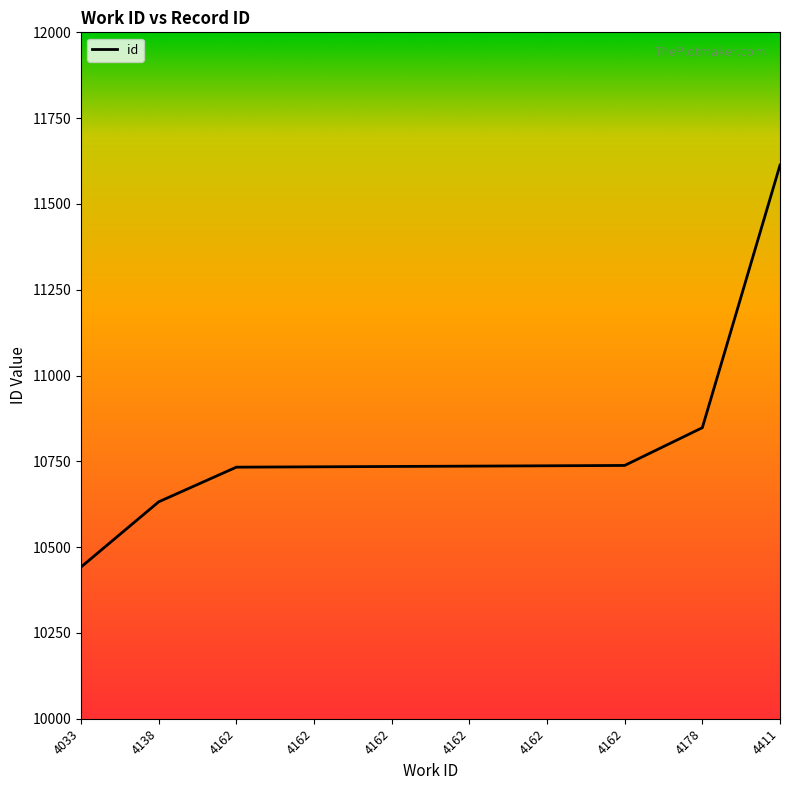

Does the chart have visible grid lines?

No